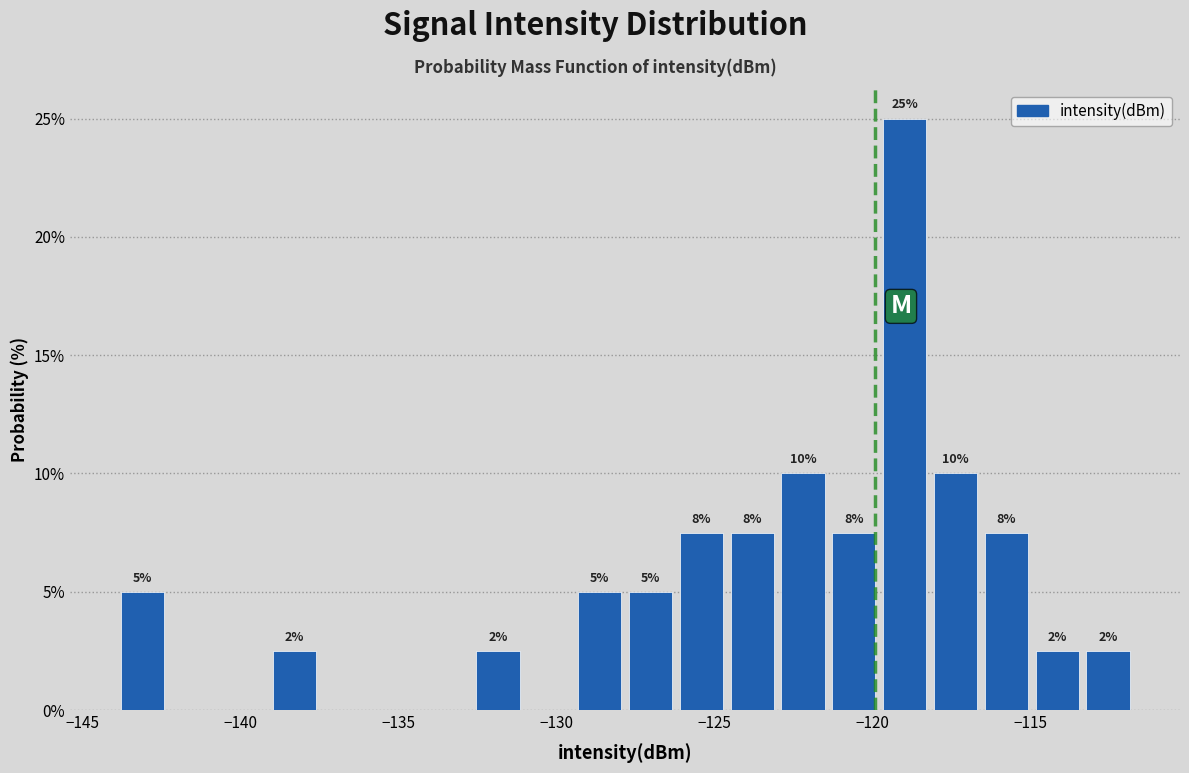

Read against the x-axis, roughly where is the centre of the tallest bar?

-119.0